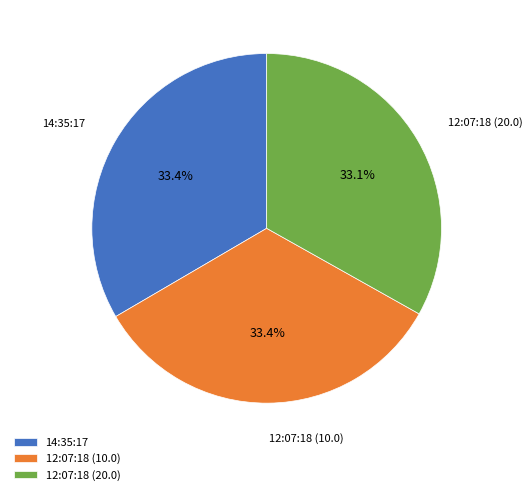

What is the total percentage of 14:35:17 and 12:07:18 (10.0)?

66.9%